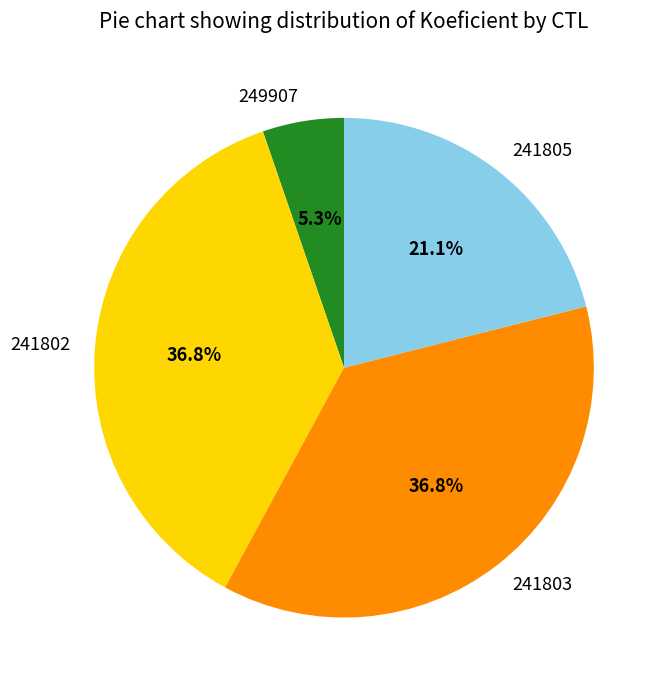

To the nearest percent, what is the average slice percentage?

25%